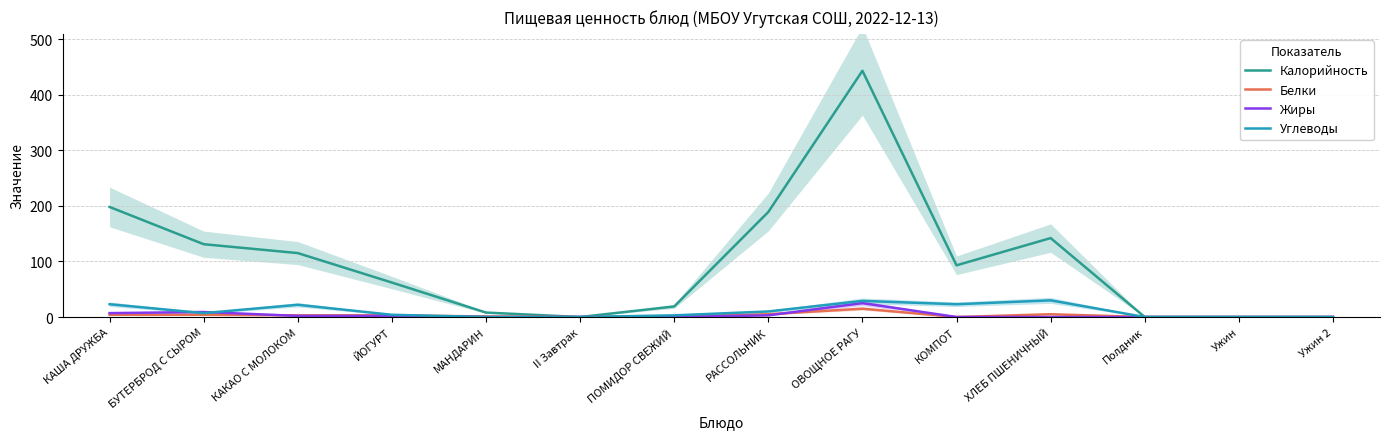

Where does the Калорийность series first go above 93?

КАША ДРУЖБА